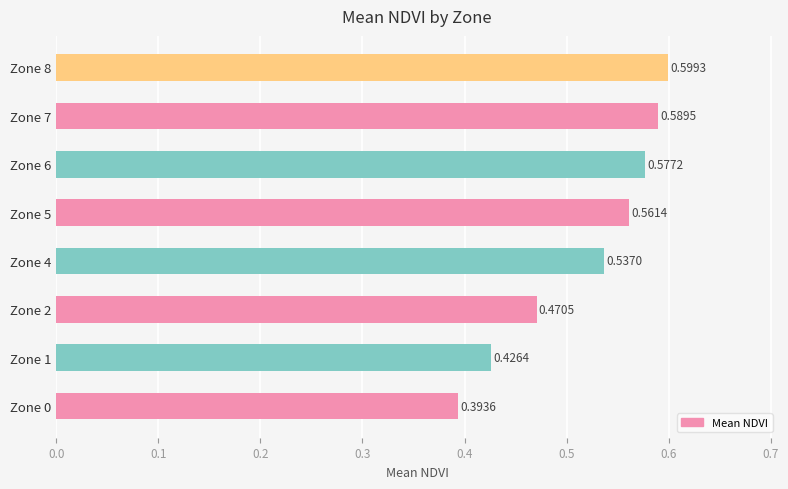

What is the sum of the values at Zone 2 and Zone 1?

0.9